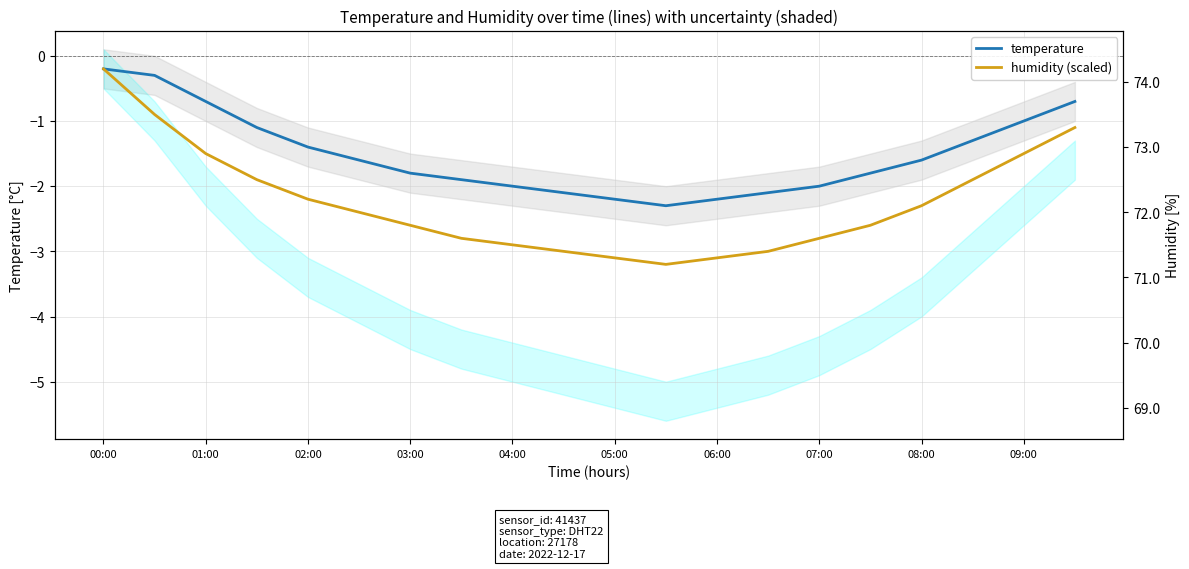

Which series has the largest total across all categories?

temperature